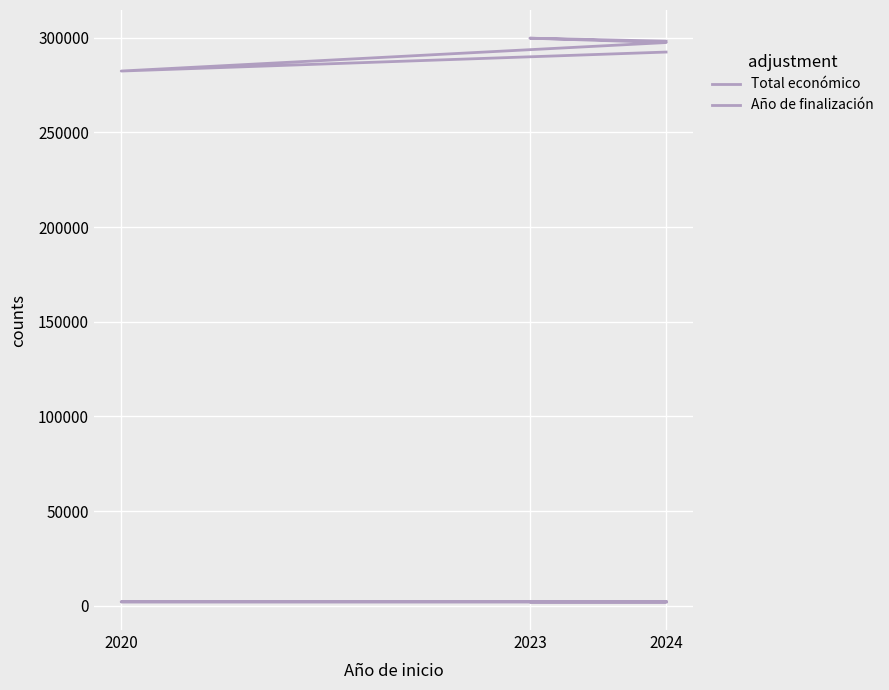

Reading left to right, list all the values displayed in this chart.

Total económico: 298243	299824	297514	282464	292495
Año de finalización: 2025	2025	2025	2024	2025